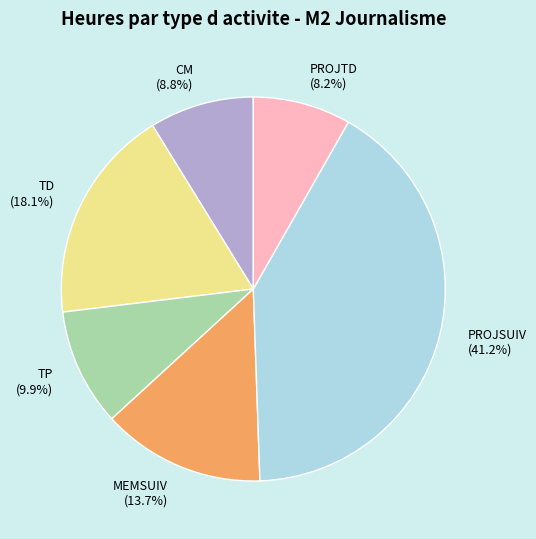

The TD slice represents 27% of the pie. True or false?

False